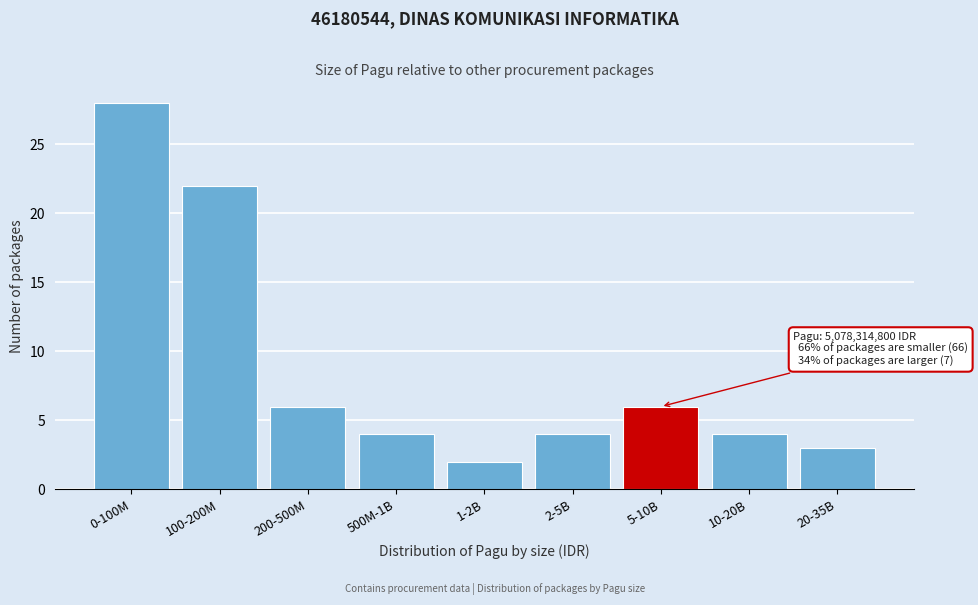

Reading left to right, list all the values displayed in this chart.

0-100M=28	100-200M=22	200-500M=6	500M-1B=4	1-2B=2	2-5B=4	5-10B=6	10-20B=4	20-35B=3